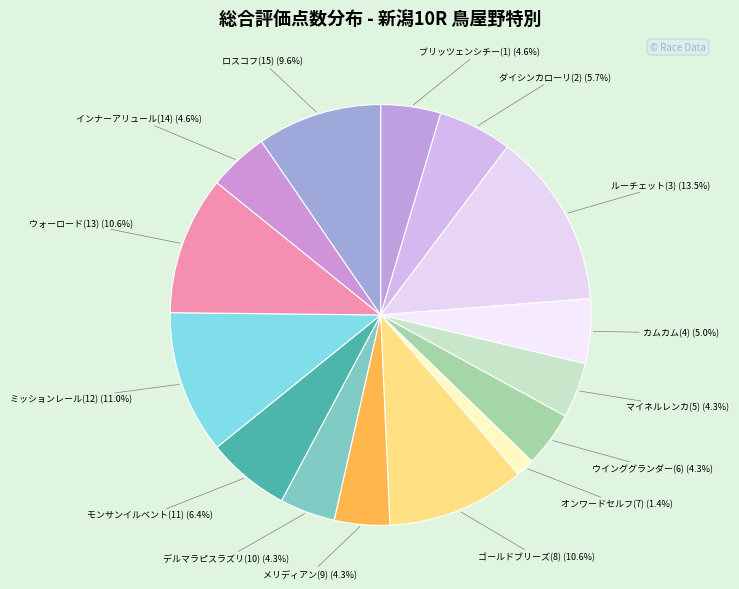

The オンワードセルフ(7) slice represents 1% of the pie. True or false?

True